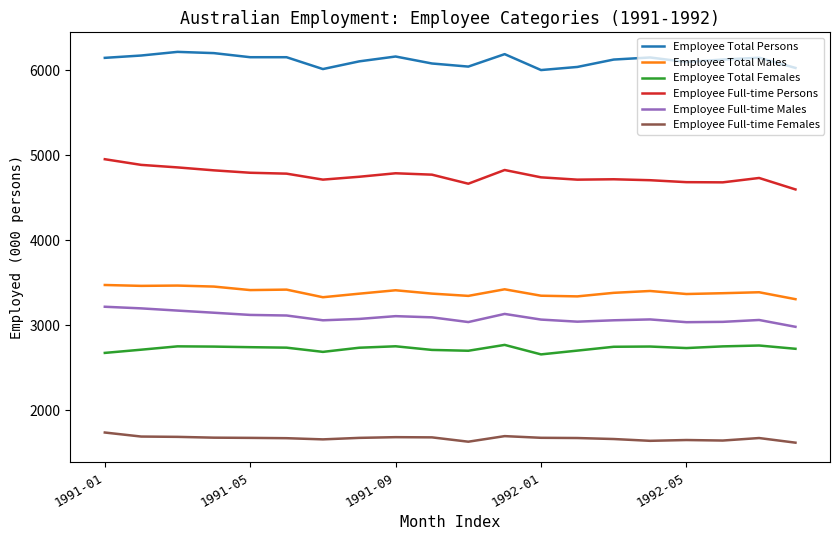

True or false: Employee Total Males and Employee Total Persons intersect in this chart.

False